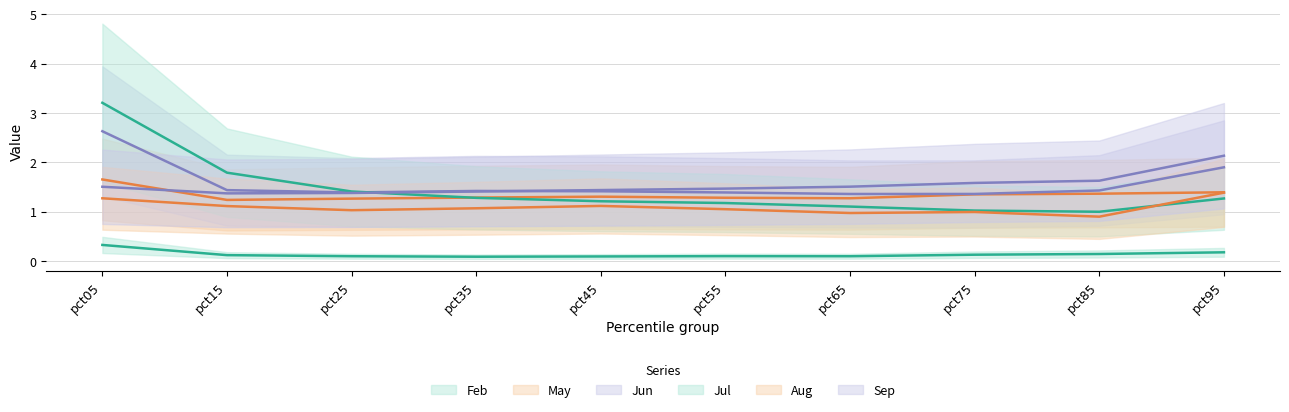

Does the chart display data point markers on the line(s)?

No